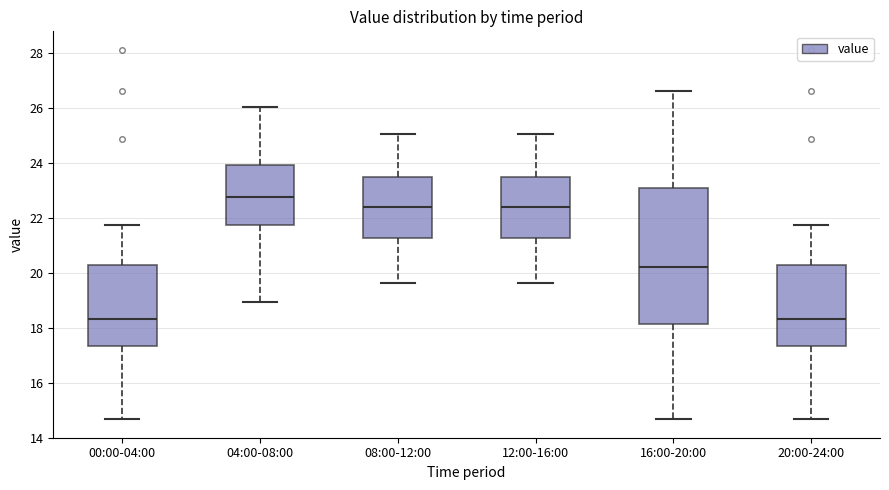

Reading left to right, read every box against the y-axis: the position of its median line, the range the box covers, and the ends of its whiskers. The values are not printed on the chart, so give them approximately, as read against the axis.

00:00-04:00: median 18.4, box 17.4 to 20.2, whiskers 14.6 to 21.8
04:00-08:00: median 22.8, box 21.8 to 24.0, whiskers 19.0 to 26.0
08:00-12:00: median 22.4, box 21.2 to 23.4, whiskers 19.6 to 25.0
12:00-16:00: median 22.4, box 21.2 to 23.4, whiskers 19.6 to 25.0
16:00-20:00: median 20.2, box 18.2 to 23.0, whiskers 14.6 to 26.6
20:00-24:00: median 18.4, box 17.4 to 20.2, whiskers 14.6 to 21.8